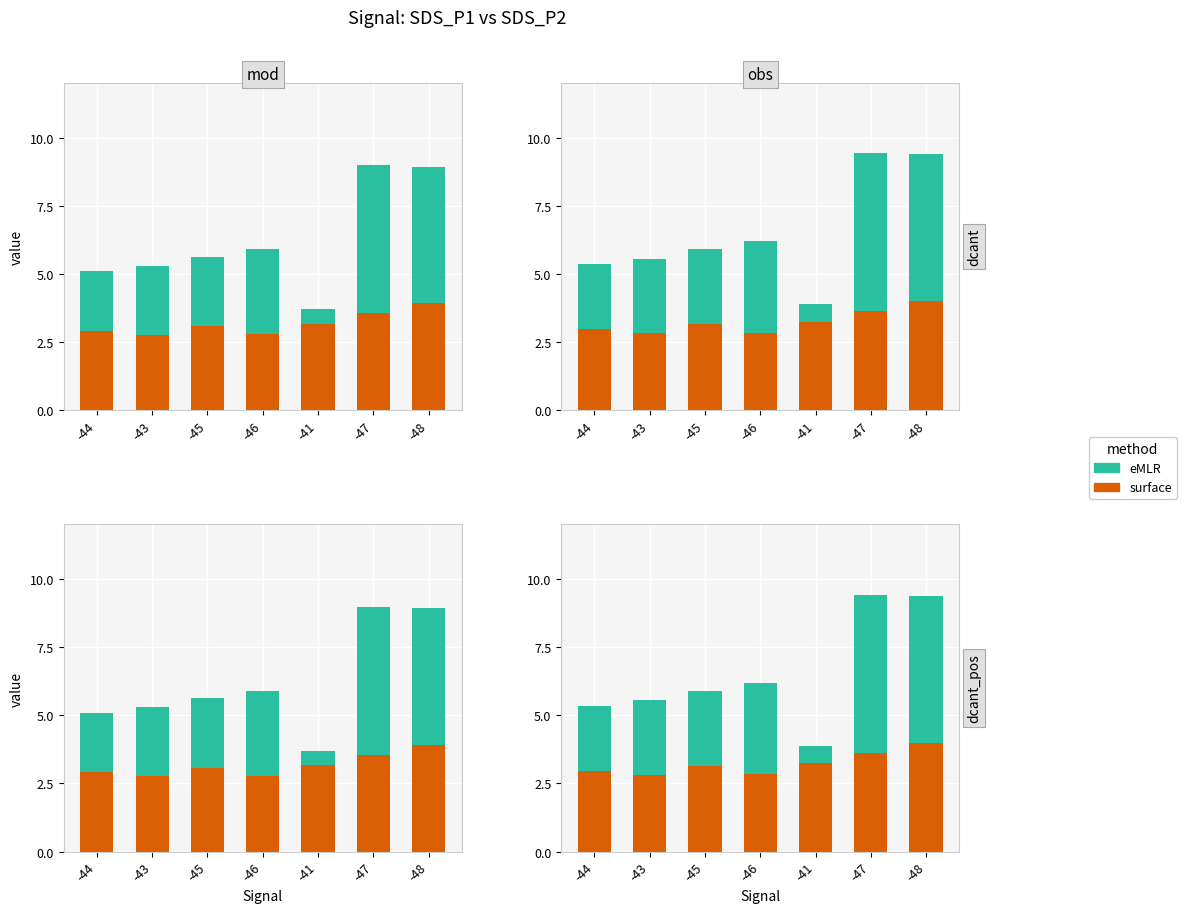

The value of eMLR at -44 is 2.4. True or false?

True